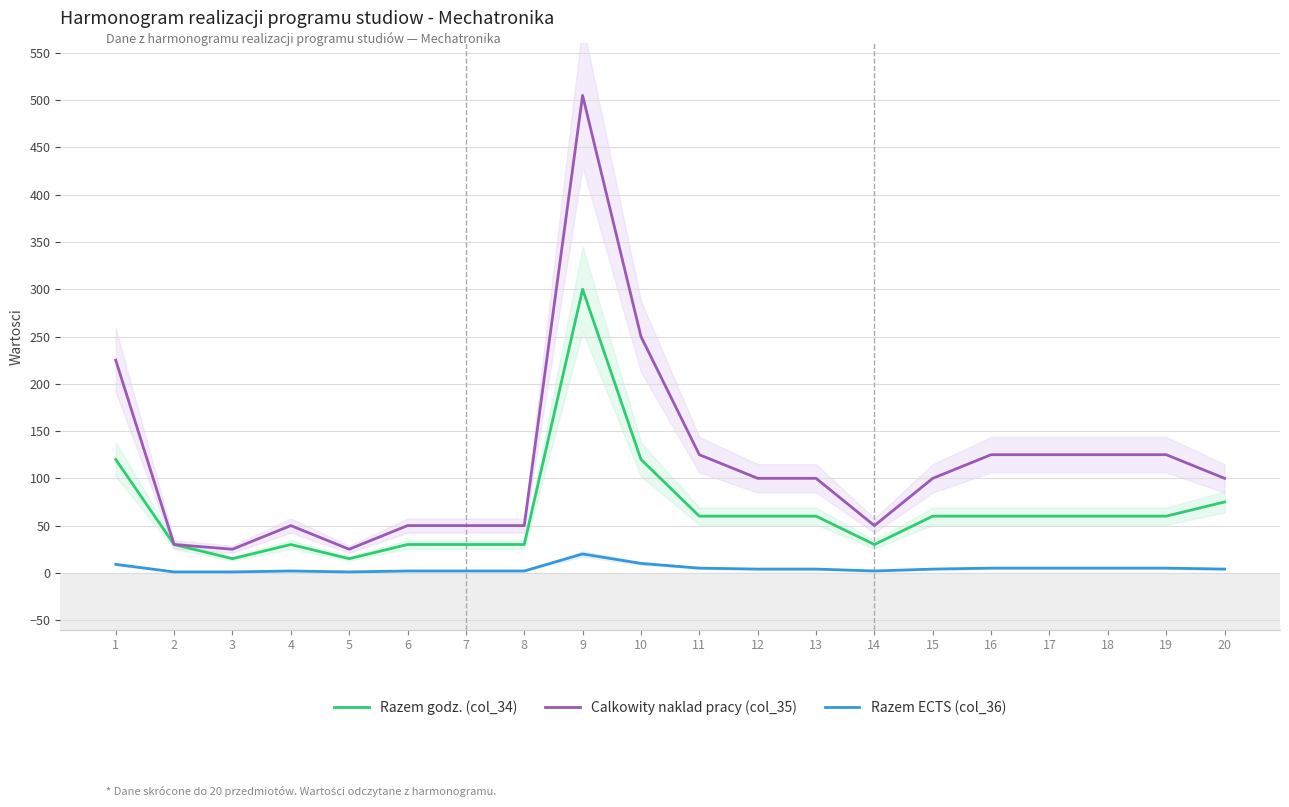

What is the value of the Razem ECTS (col_36) point at the 13th from the left?

4